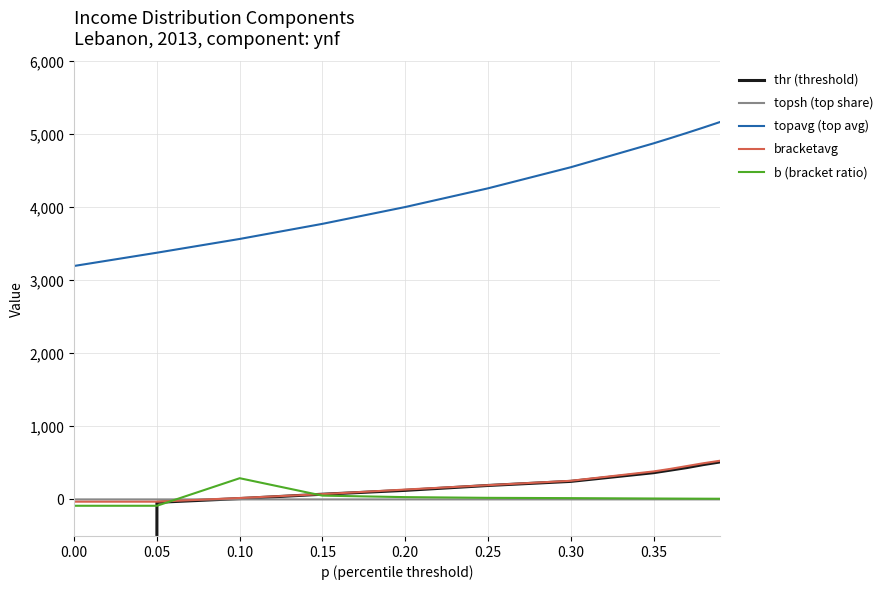

The thr (threshold) series shows 85.0 at 0.35. True or false?

False